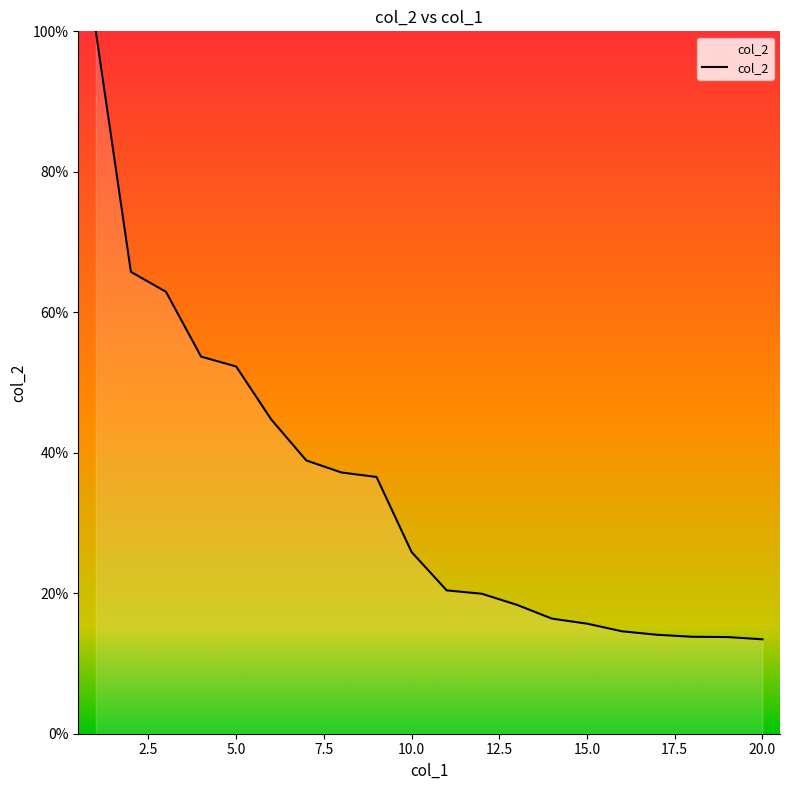

What is the minimum value shown in the chart?

13.4